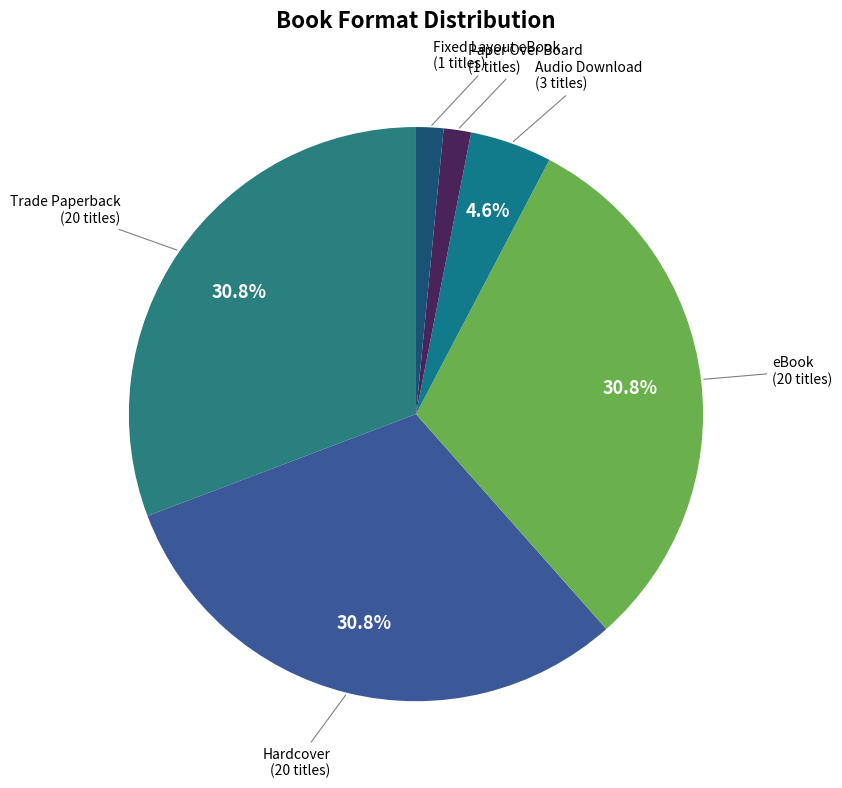

Which has a higher value, eBook or Audio Download?

eBook